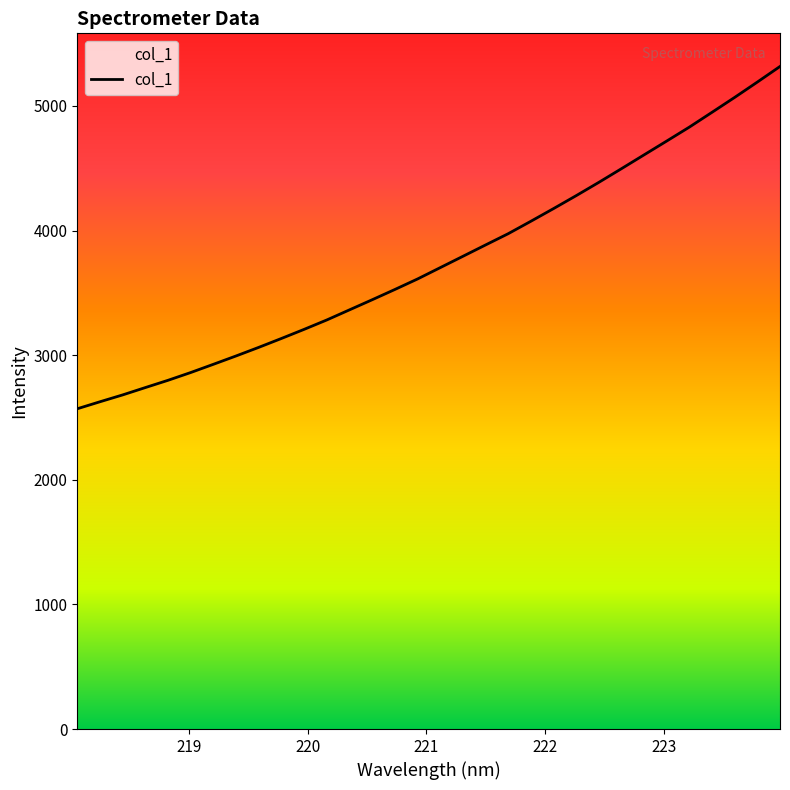

What is the difference between the maximum and minimum values?

2747.0